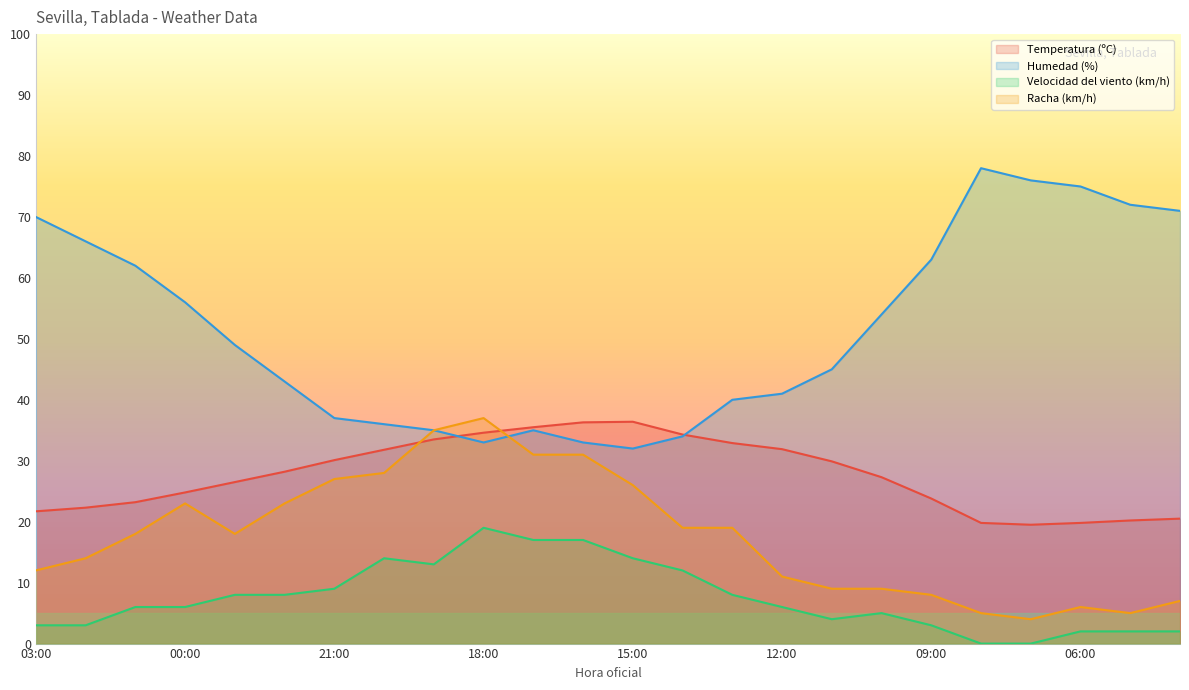

At which category is the sum across all series the highest?

18:00